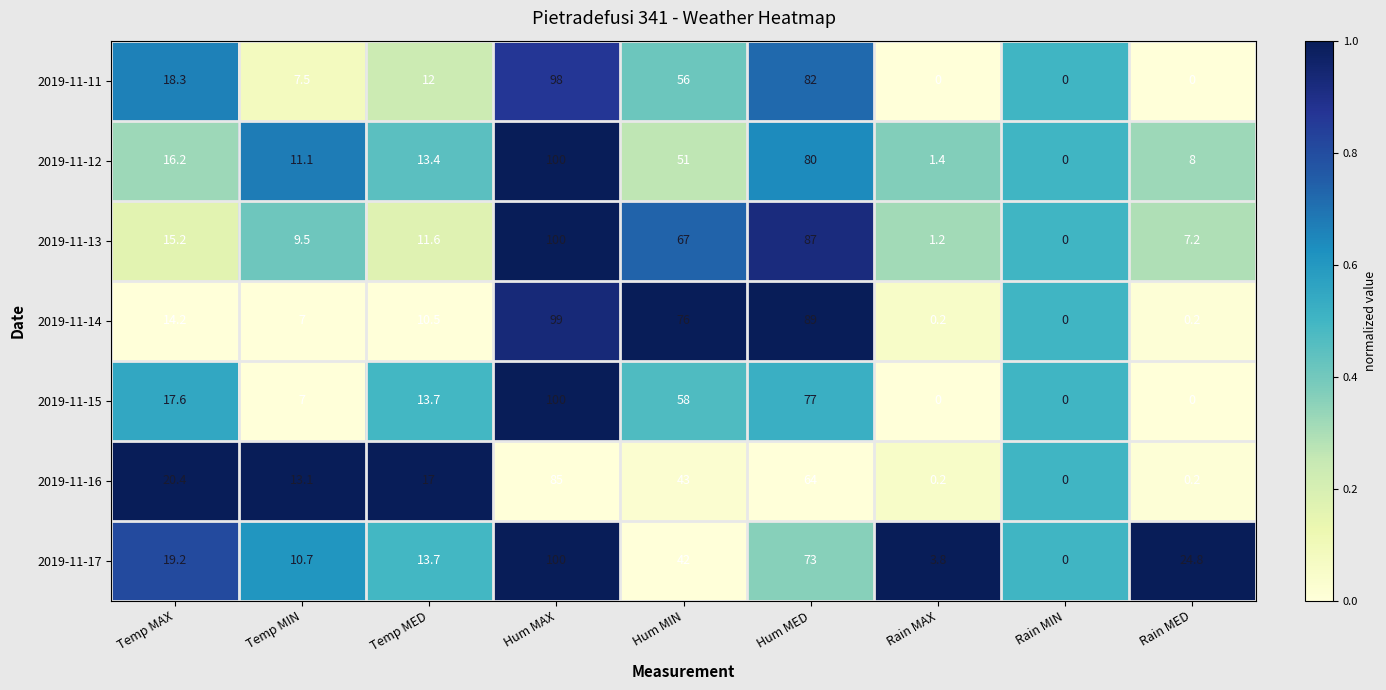

What is the average value of the 2019-11-17 series?

31.9